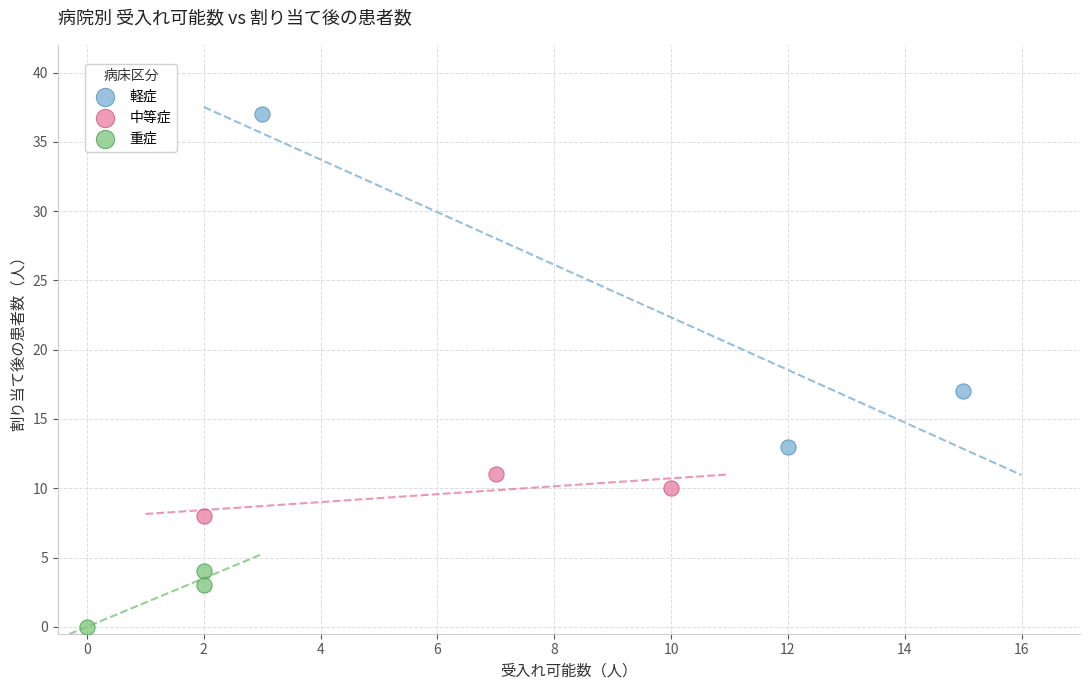

What are all the series names shown in the legend?

軽症, 中等症, 重症